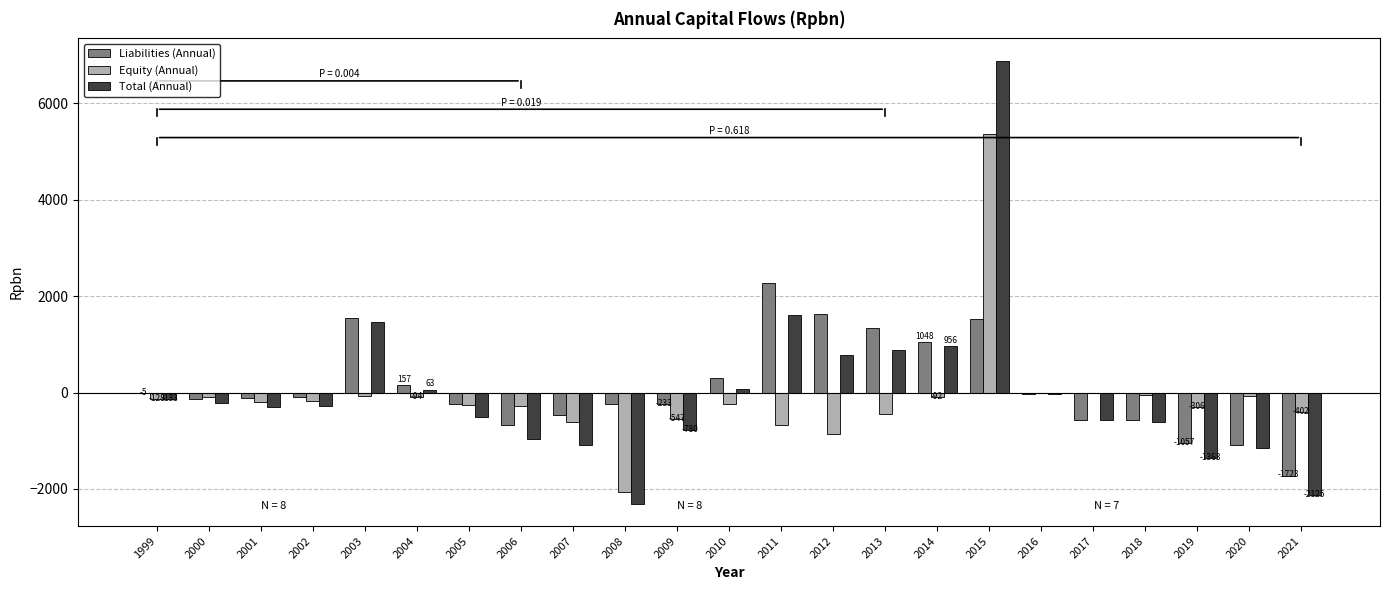

Between 2014 and 2017, which series saw the biggest shift?

Liabilities (Annual)